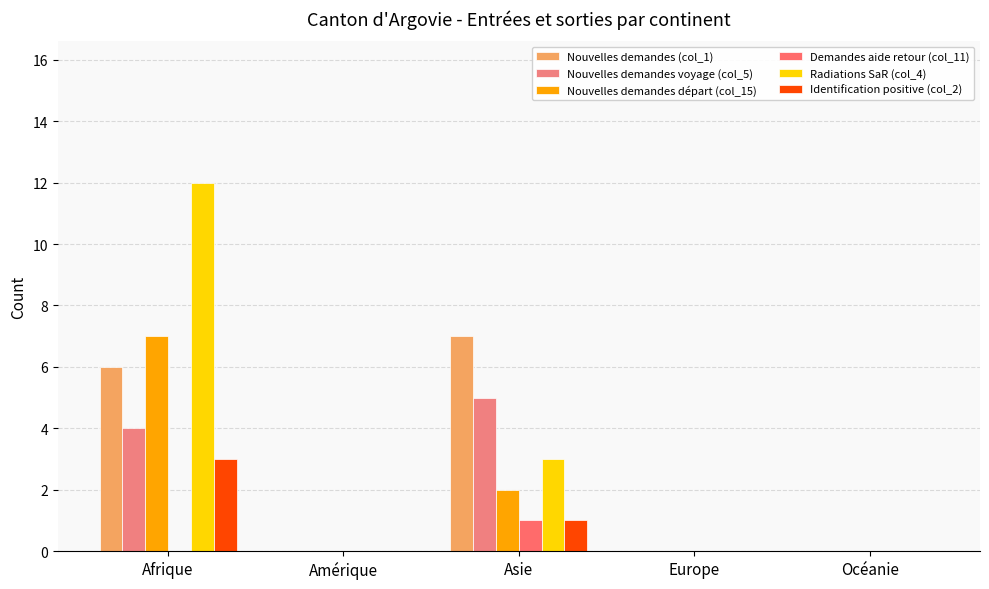

What is the label of the 1st bar from the right?

Océanie